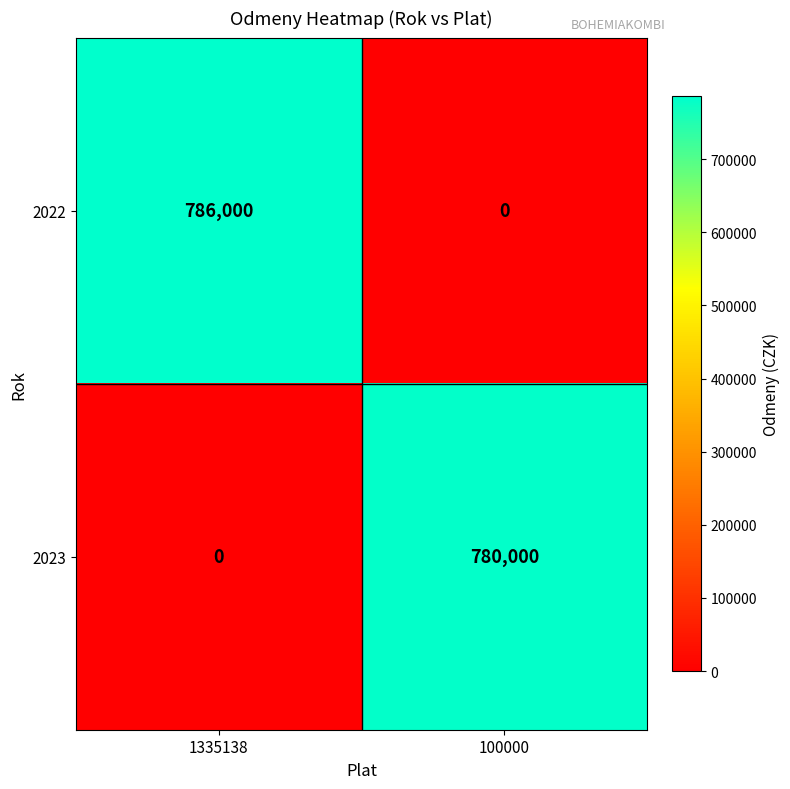

List the series in order of their peak value, highest first.

2022, 2023